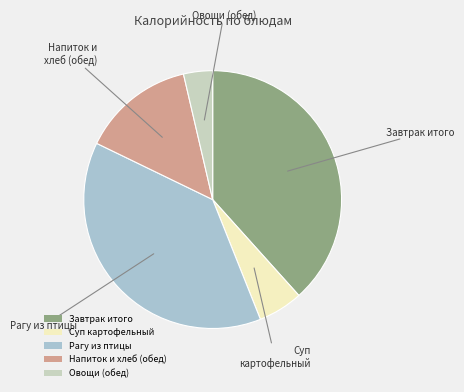

Is there a majority slice in this chart?

No